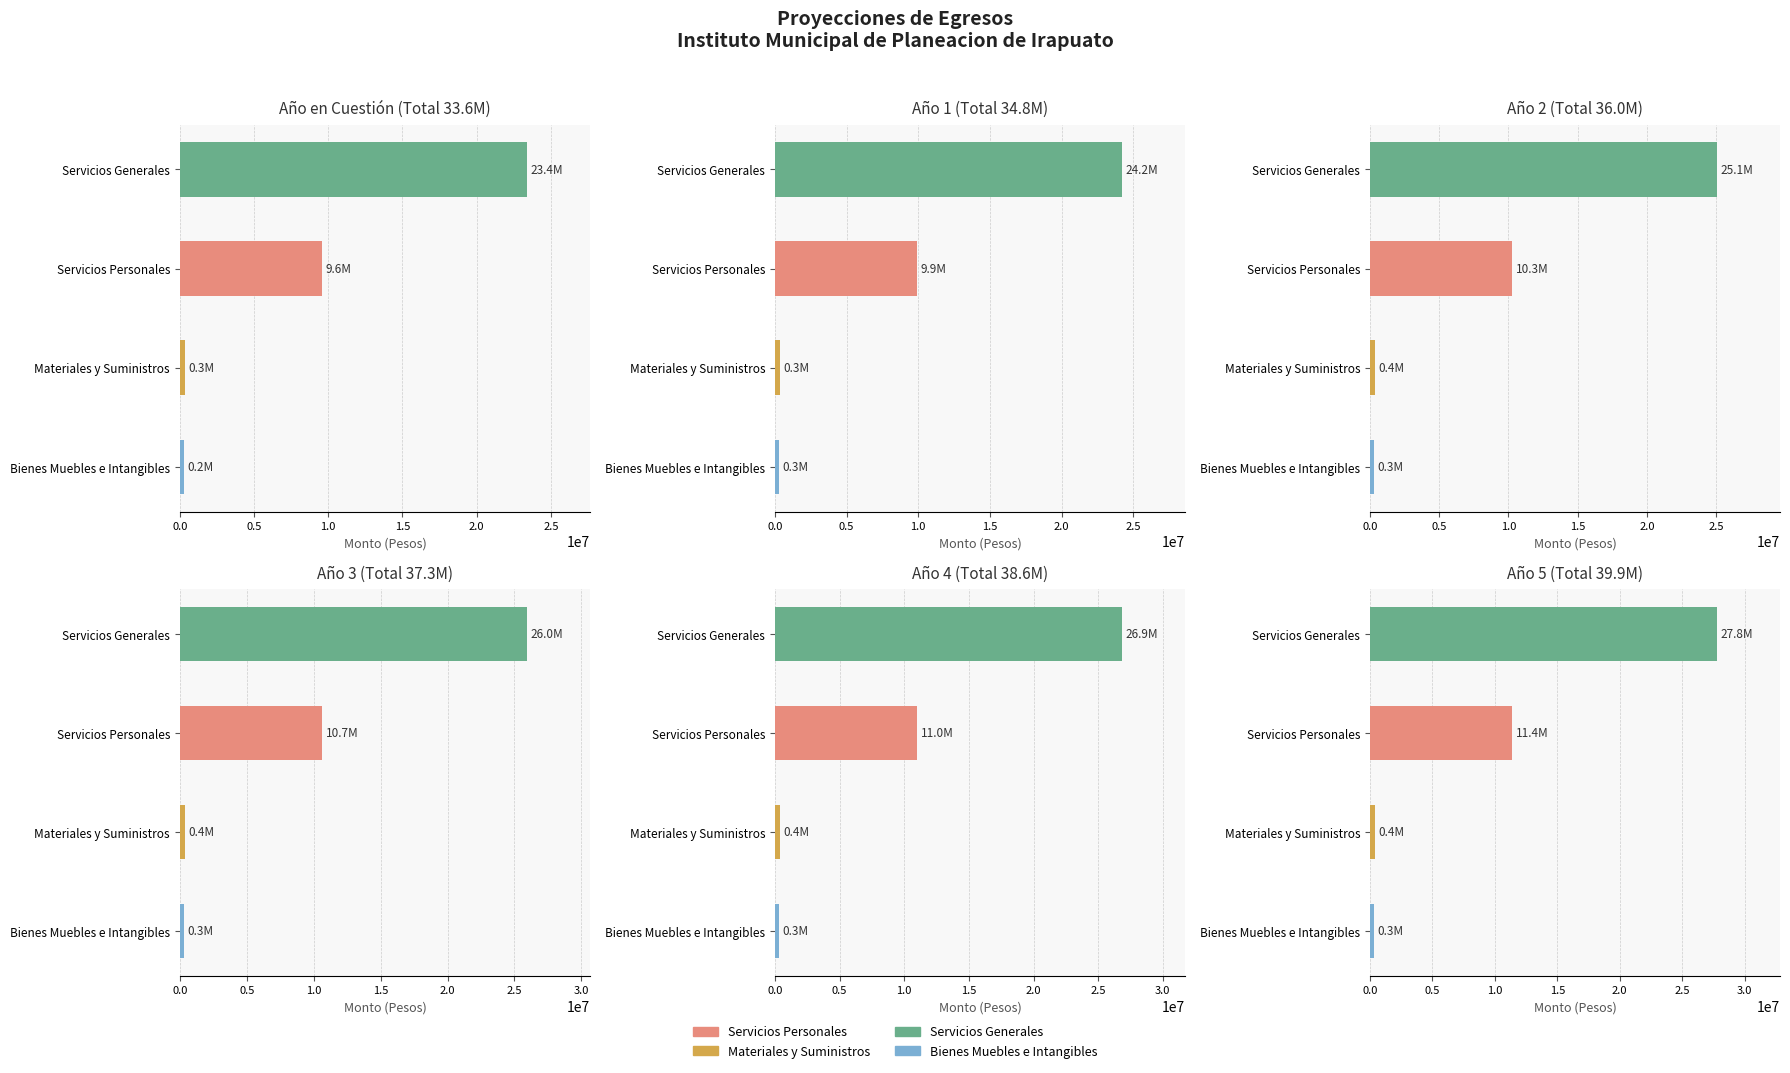

List the series in order of their peak value, highest first.

Servicios Generales, Servicios Personales, Materiales y Suministros, Bienes Muebles e Intangibles